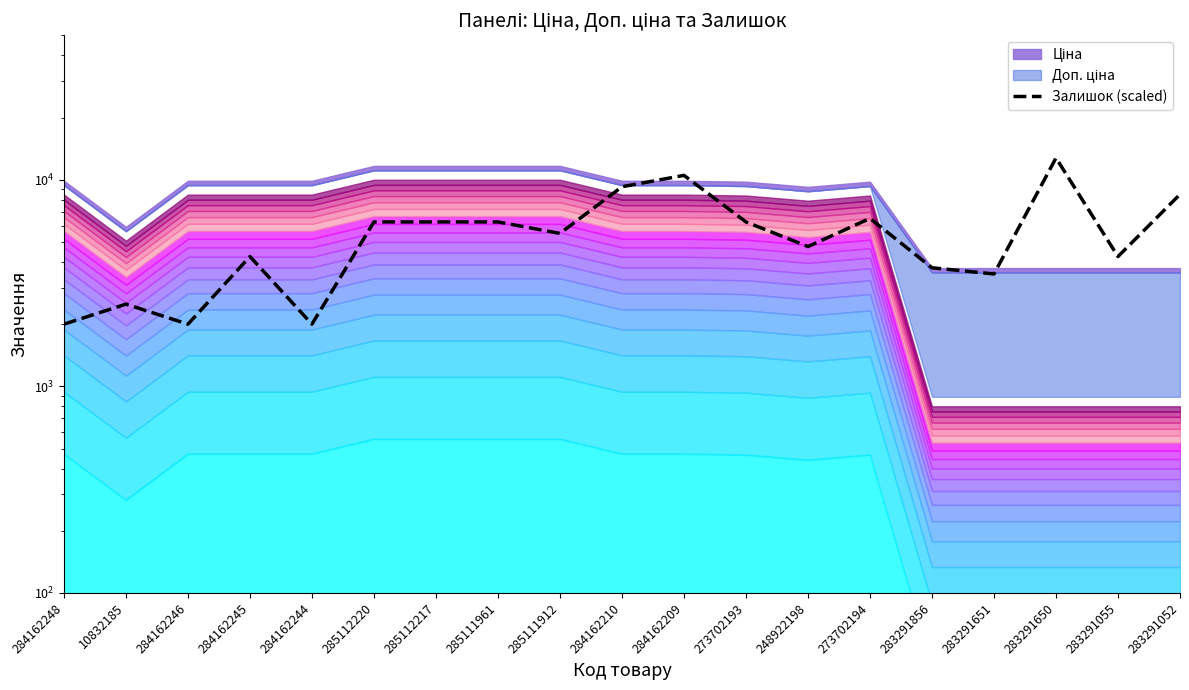

True or false: the data shows 2911 at 284162246.

False